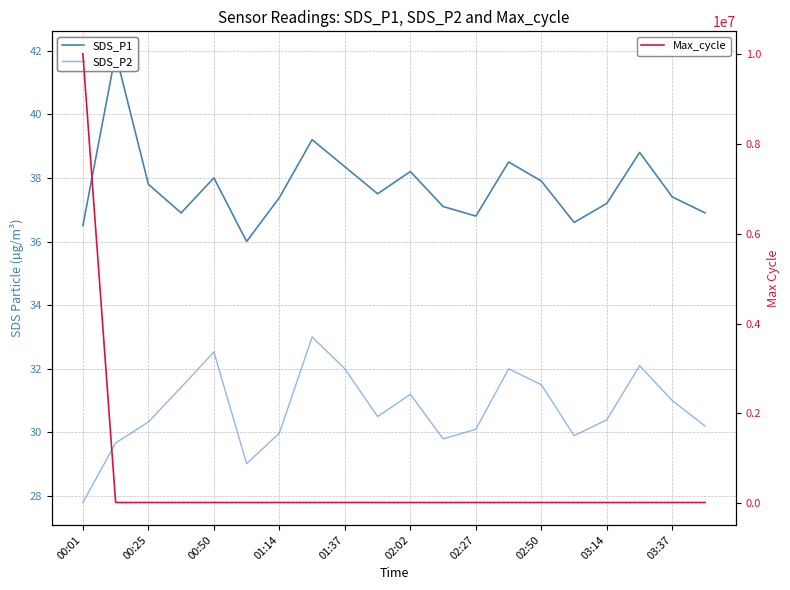

How many lines are shown in the chart?

3